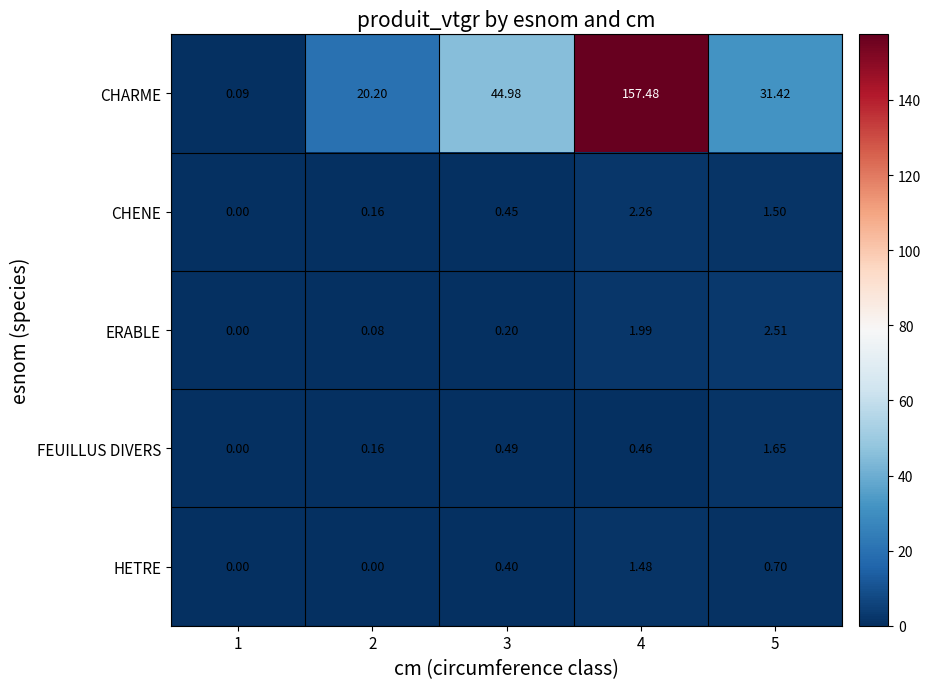

Which series has the widest spread of values?

CHARME